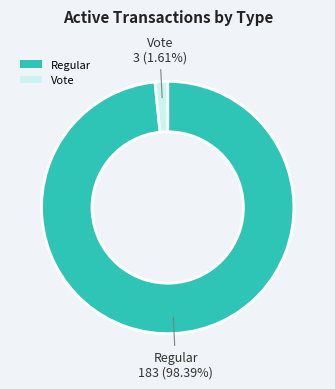

To the nearest percent, what is the average slice percentage?

50%